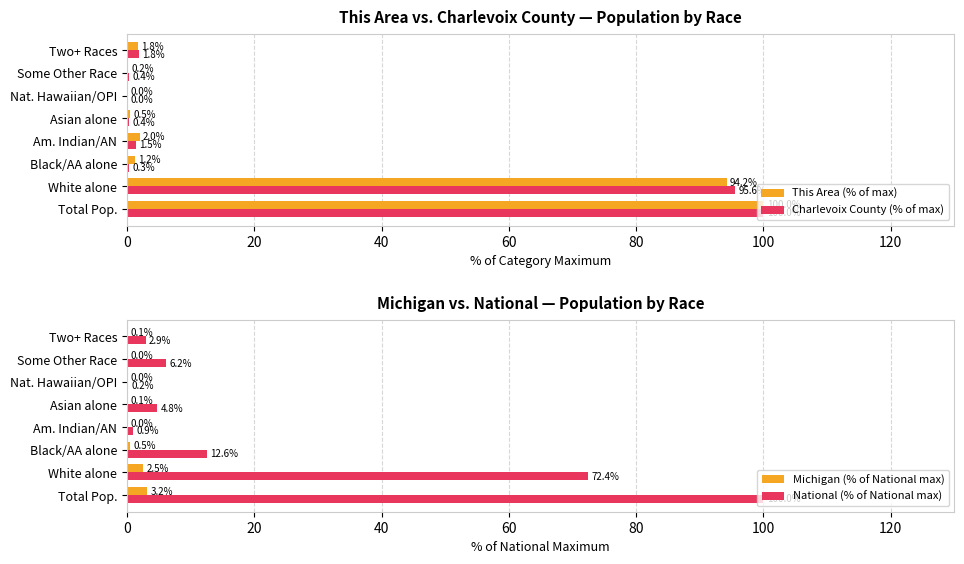

True or false: This Area (% of max) has a value of 0.0 at Nat. Hawaiian/OPI.

True